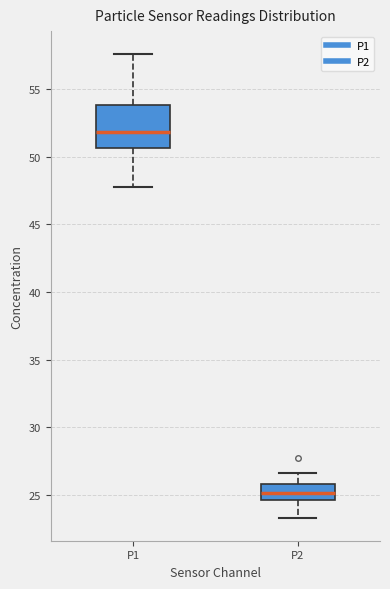

Where is the lower edge of the box for P1 on the y-axis? The values are not printed on the chart, so give them approximately, as read against the axis.

50.5